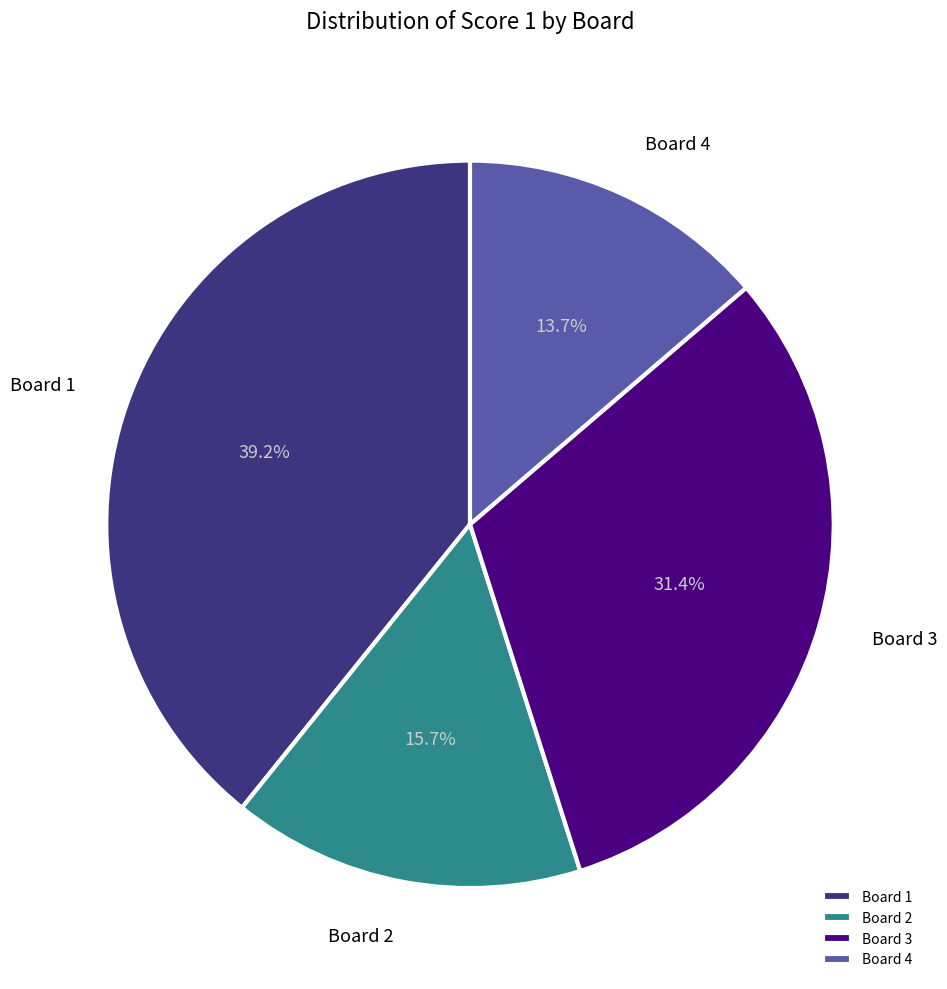

Between Board 4 and Board 2, which is larger?

Board 2